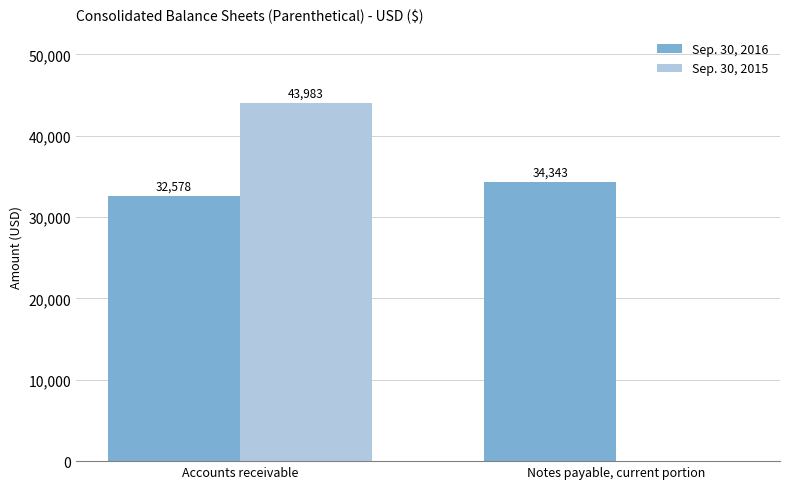

Which series changed the most between Accounts receivable and Notes payable, current portion?

Sep. 30, 2015